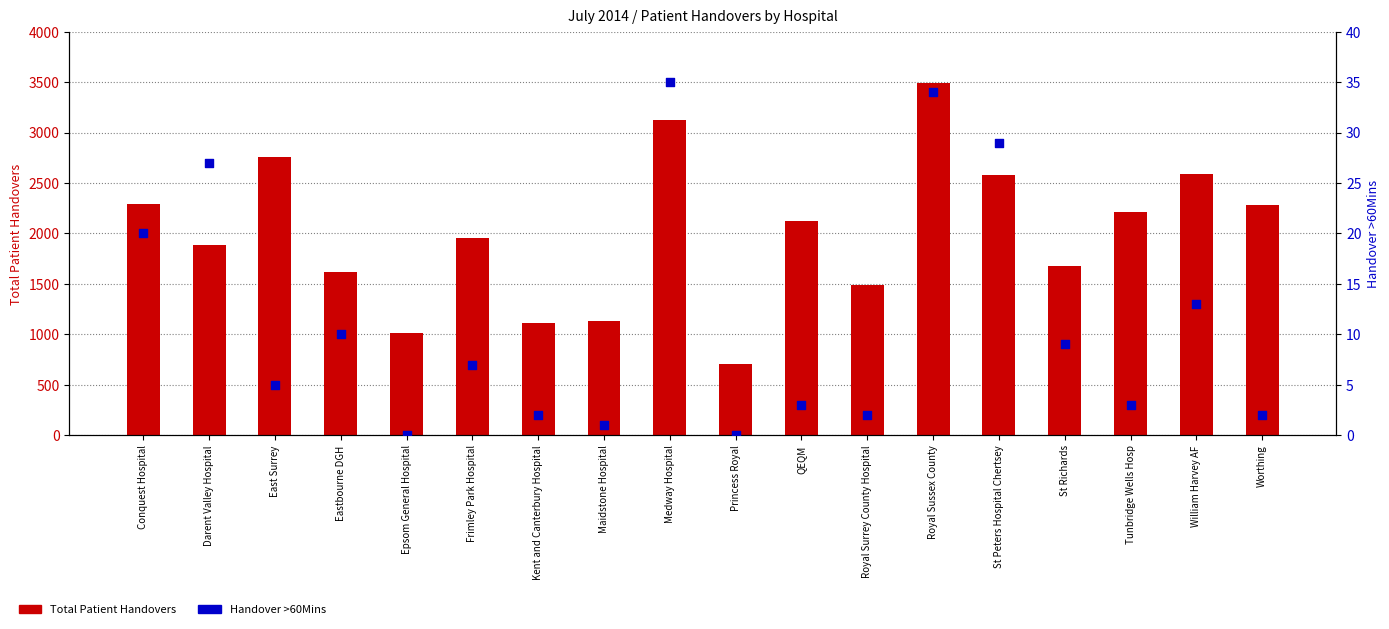

What are all the series names shown in the legend?

Total Patient Handovers, Handover >60Mins